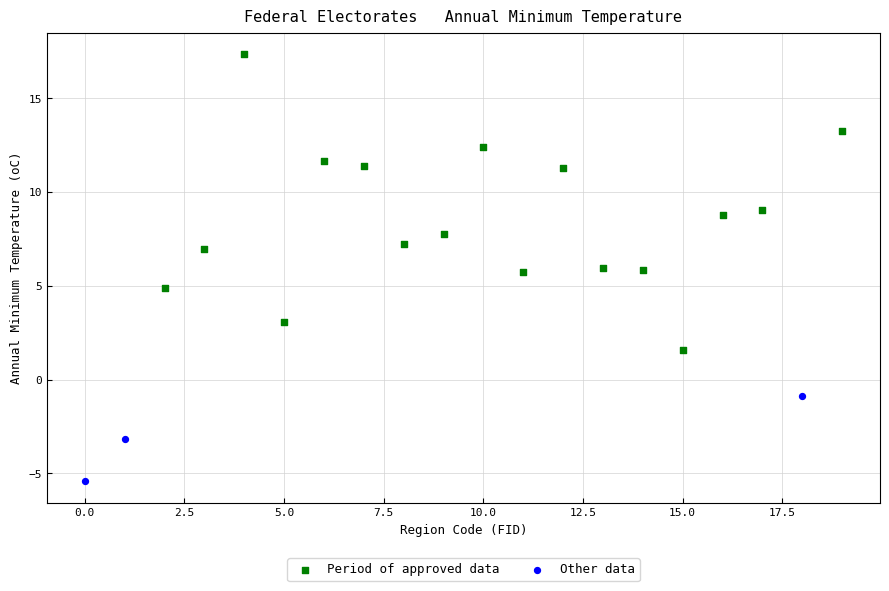

Which series contains the highest Y value?

Period of approved data